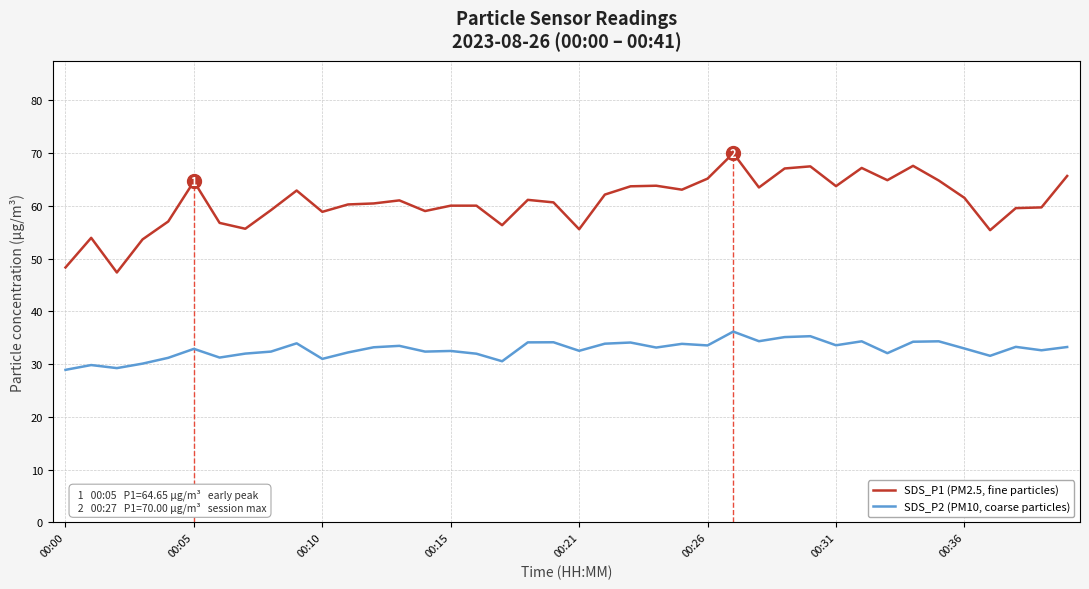

What is the greatest value displayed?

70.0